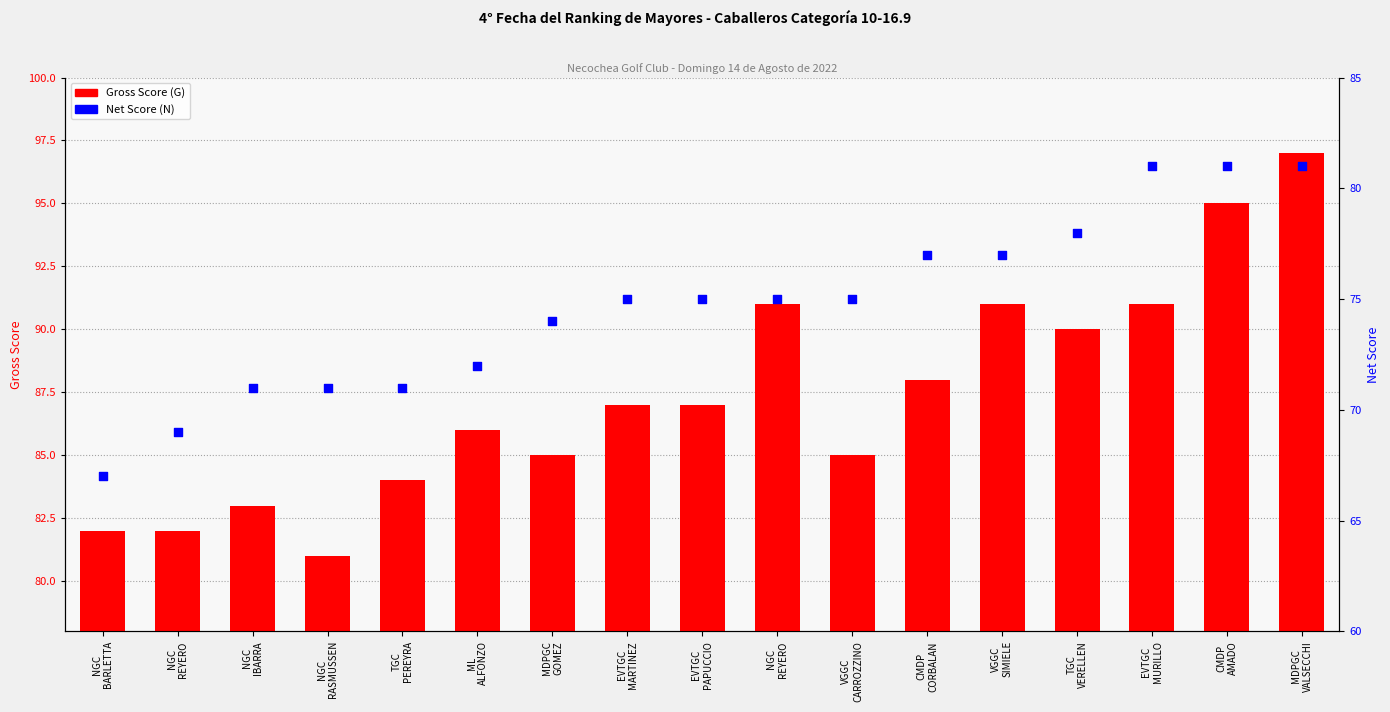

What are all the series names shown in the legend?

Gross Score (G), Net Score (N)